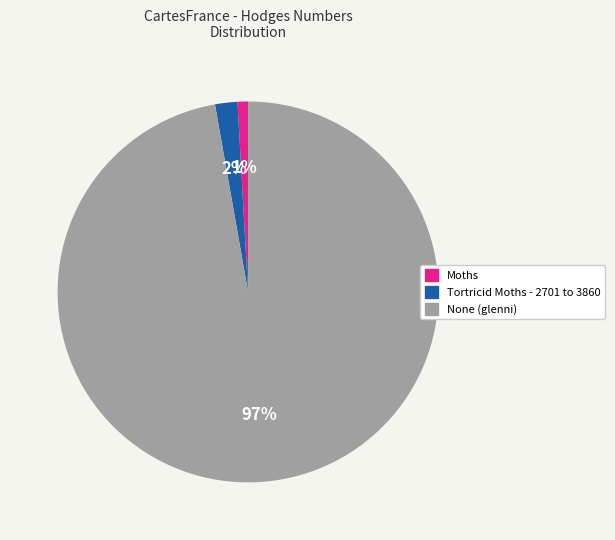

What is the largest slice in the pie chart?

None (glenni)